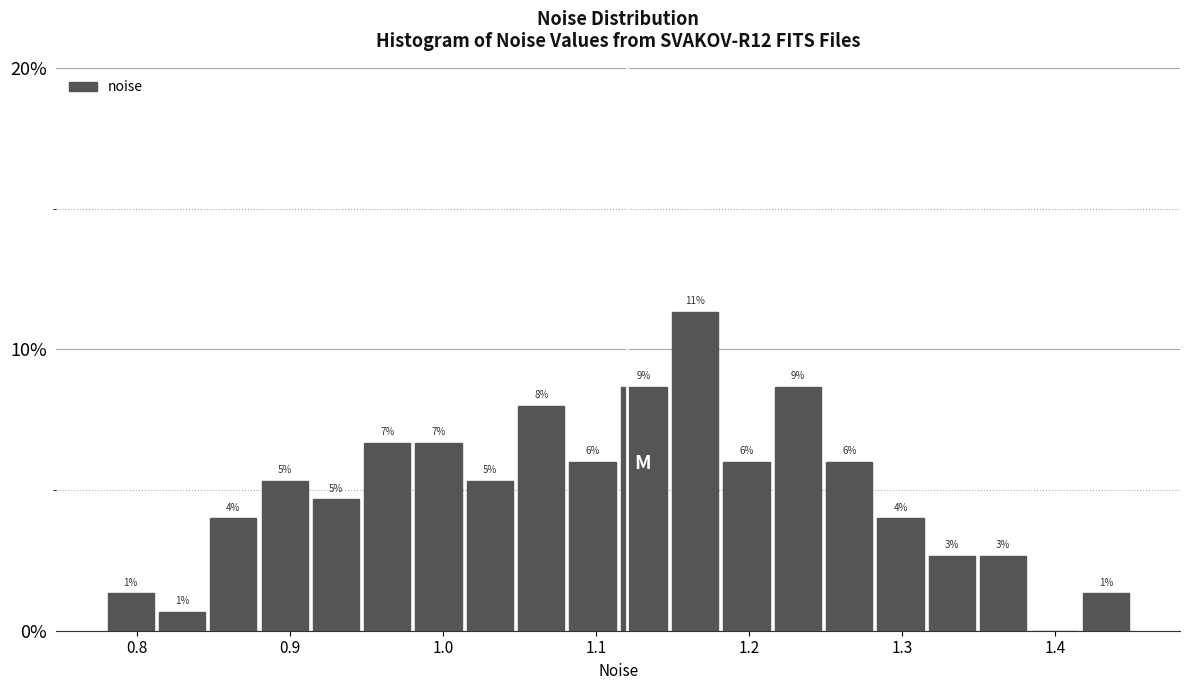

Around what value on the x-axis is the tallest bar? Give the approximate position of its centre, as read against the axis.

1.16